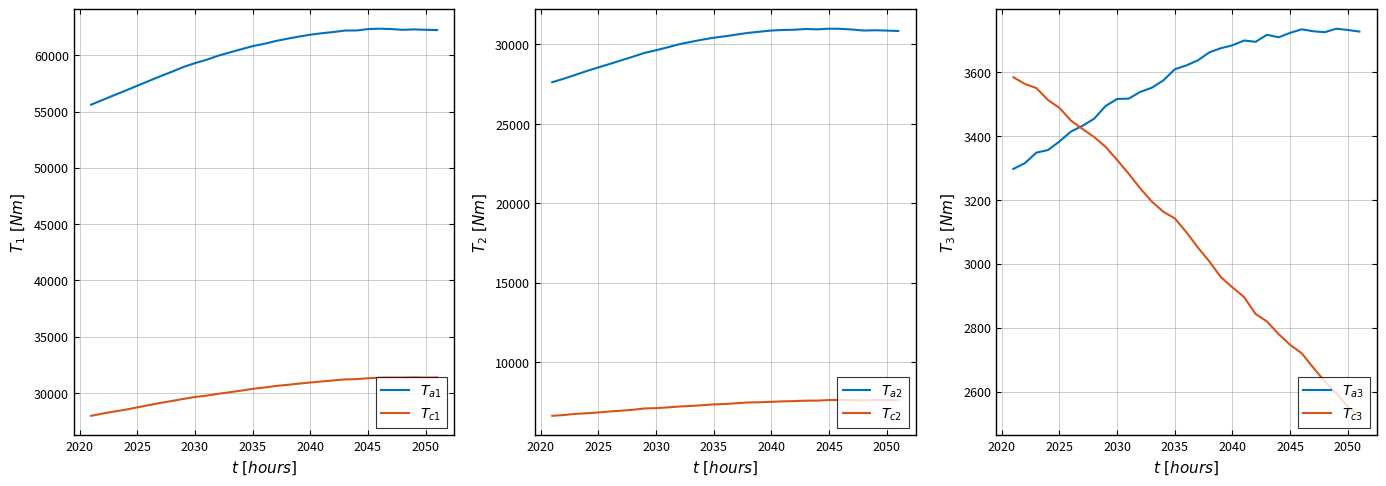

Reading left to right, list all the values displayed in this chart.

$T_{a1}$: 55606	56028	56449	56861	57288	57707	58131	58530	58953	59294	59590	59948	60238	60521	60803	61007	61256	61463	61647	61820	61948	62057	62187	62194	62315	62353	62322	62253	62291	62254	62233
$T_{c1}$: 27982	28183	28364	28530	28732	28931	29125	29298	29484	29656	29769	29932	30076	30217	30377	30489	30629	30729	30840	30940	31033	31126	31211	31239	31319	31365	31378	31374	31395	31376	31383
$T_{a2}$: 27624	27845	28085	28331	28556	28776	29006	29232	29469	29638	29821	30016	30162	30304	30426	30518	30627	30734	30807	30880	30915	30931	30976	30955	30996	30988	30944	30879	30896	30878	30850
$T_{c2}$: 6601	6651	6724	6762	6811	6878	6925	6982	7064	7087	7130	7188	7222	7268	7322	7345	7396	7443	7457	7485	7511	7530	7555	7560	7593	7606	7590	7574	7595	7596	7589
$T_{a3}$: 3297	3315	3348	3356	3383	3414	3432	3454	3494	3516	3517	3538	3551	3574	3609	3621	3637	3662	3675	3684	3699	3695	3717	3709	3723	3734	3728	3725	3736	3732	3727
$T_{c3}$: 3584	3563	3550	3513	3488	3448	3422	3397	3366	3325	3282	3236	3195	3163	3142	3099	3051	3007	2958	2926	2896	2843	2819	2780	2746	2720	2675	2632	2595	2552	2524